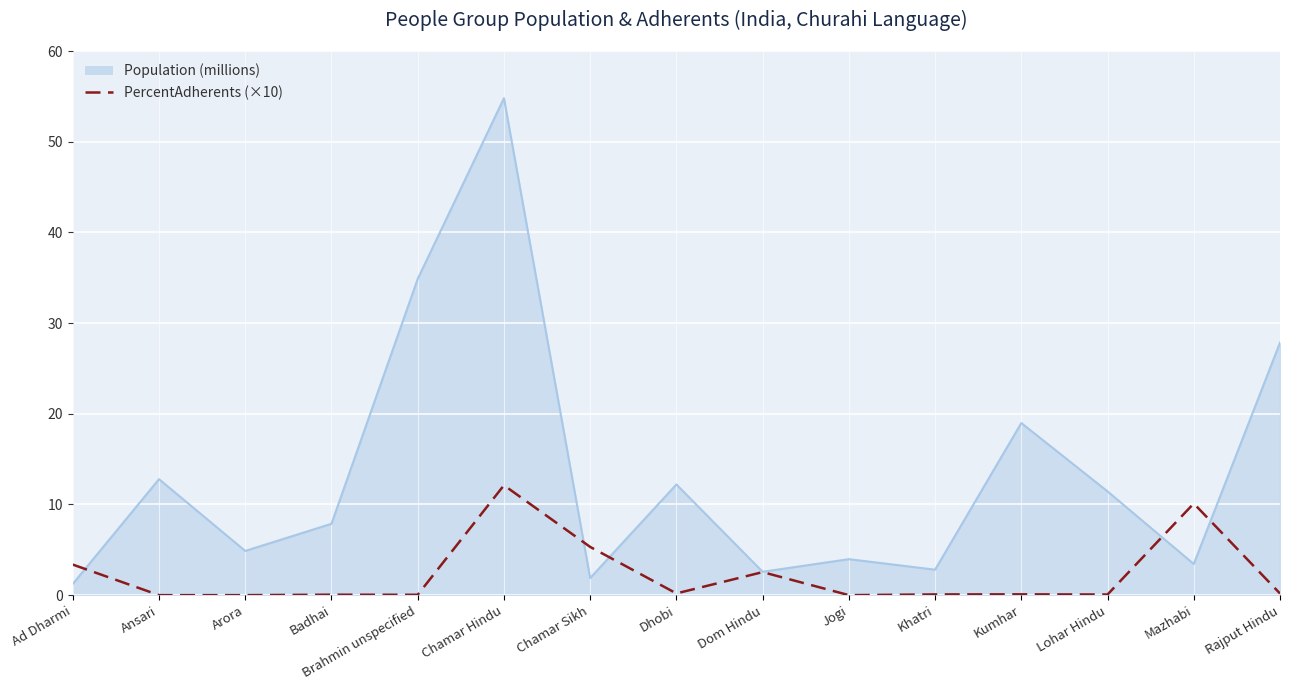

What is the total value across all series at Chamar Hindu?

66.9